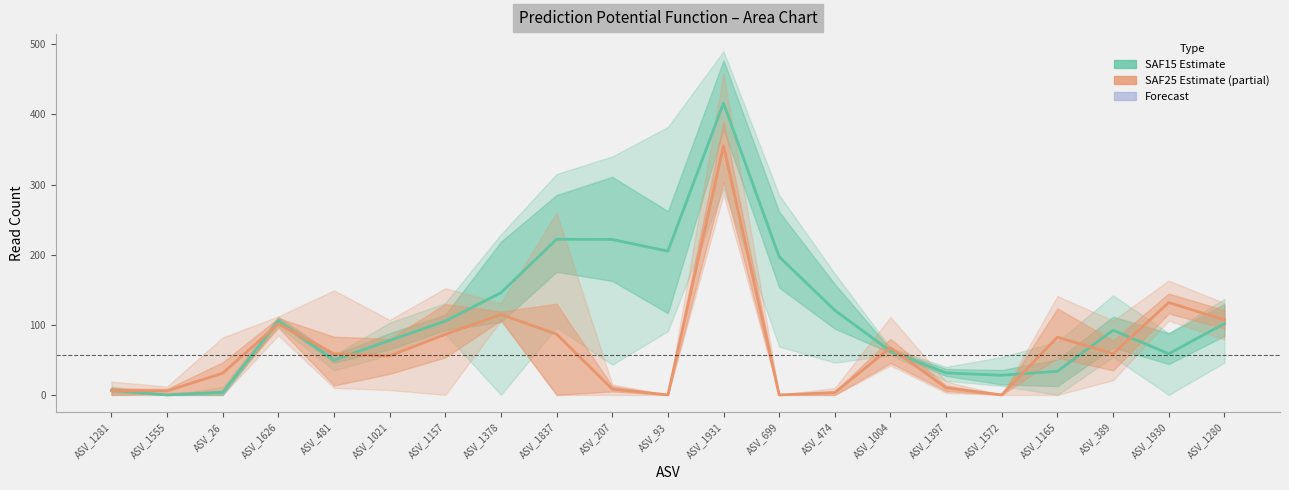

In SAF15 Estimate, how many points are higher than both neighbors (excluding endpoints)?

4